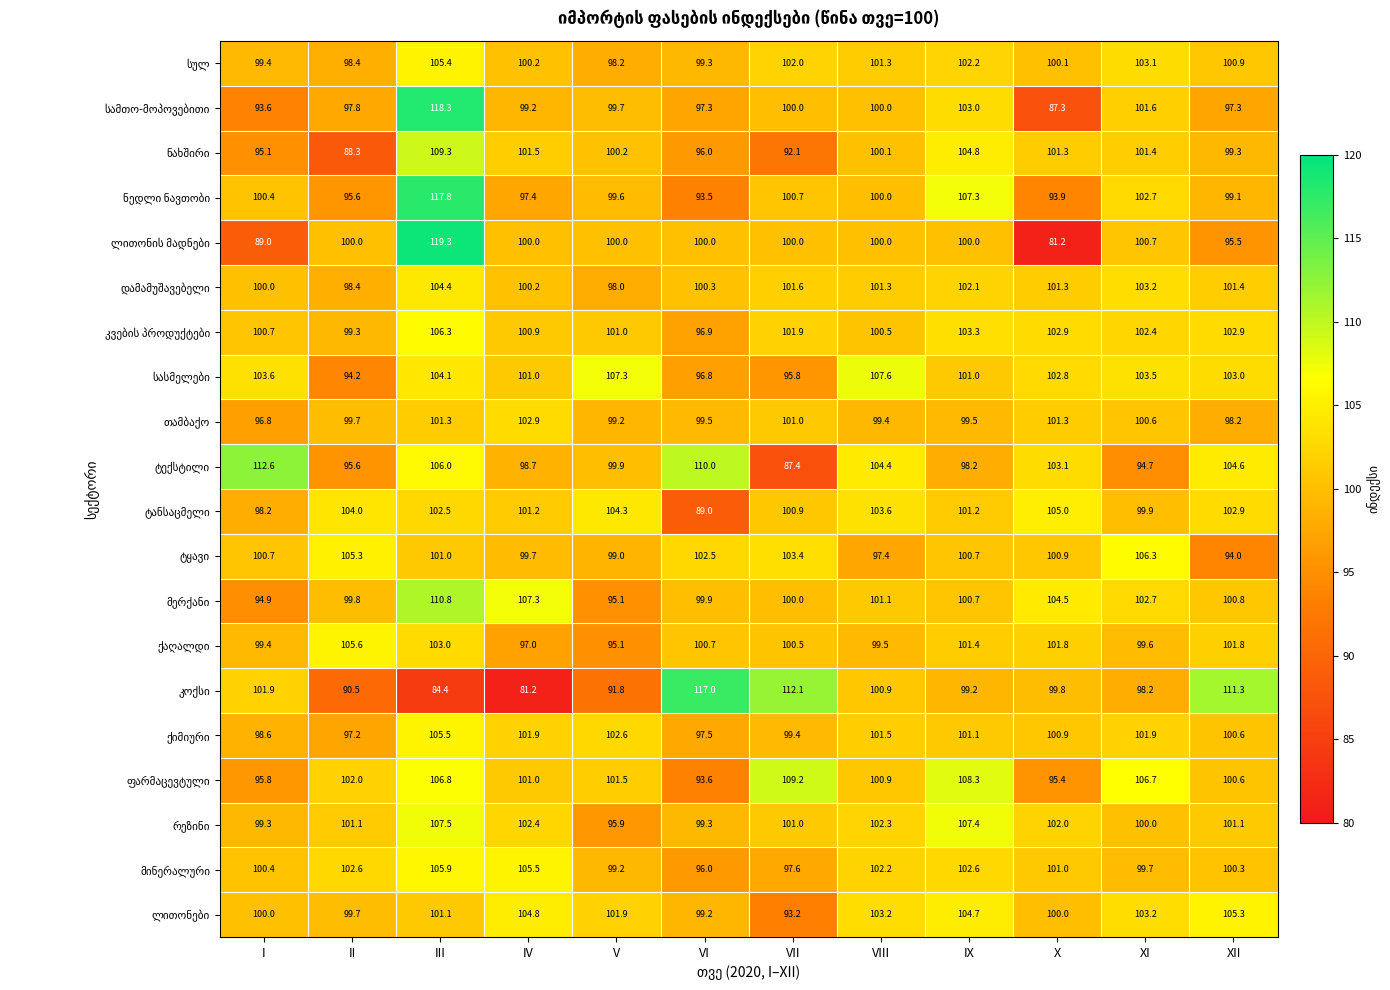

What is the difference between the highest and lowest values at VII?

24.7